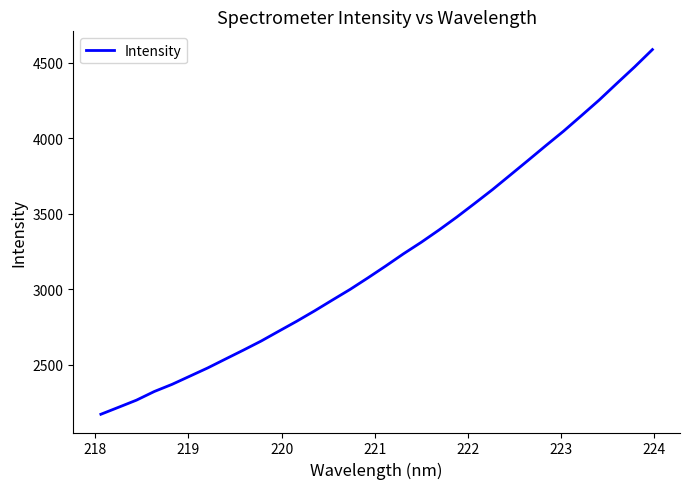

Is this an area chart (filled region under the line)?

No